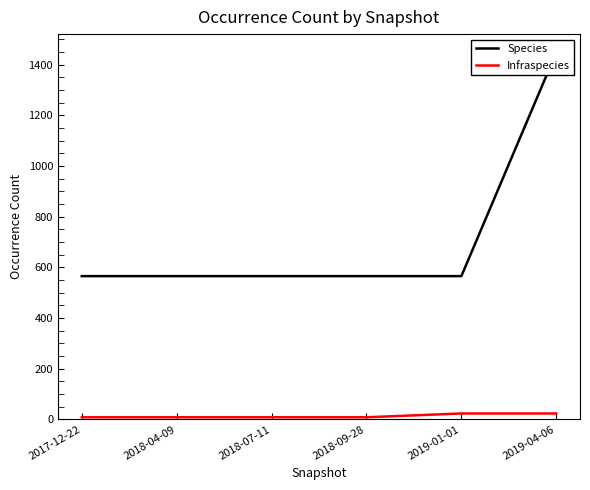

Reading left to right, extract all data points from this chart.

Species: 565	565	565	565	565	1448
Infraspecies: 8	8	8	8	23	23